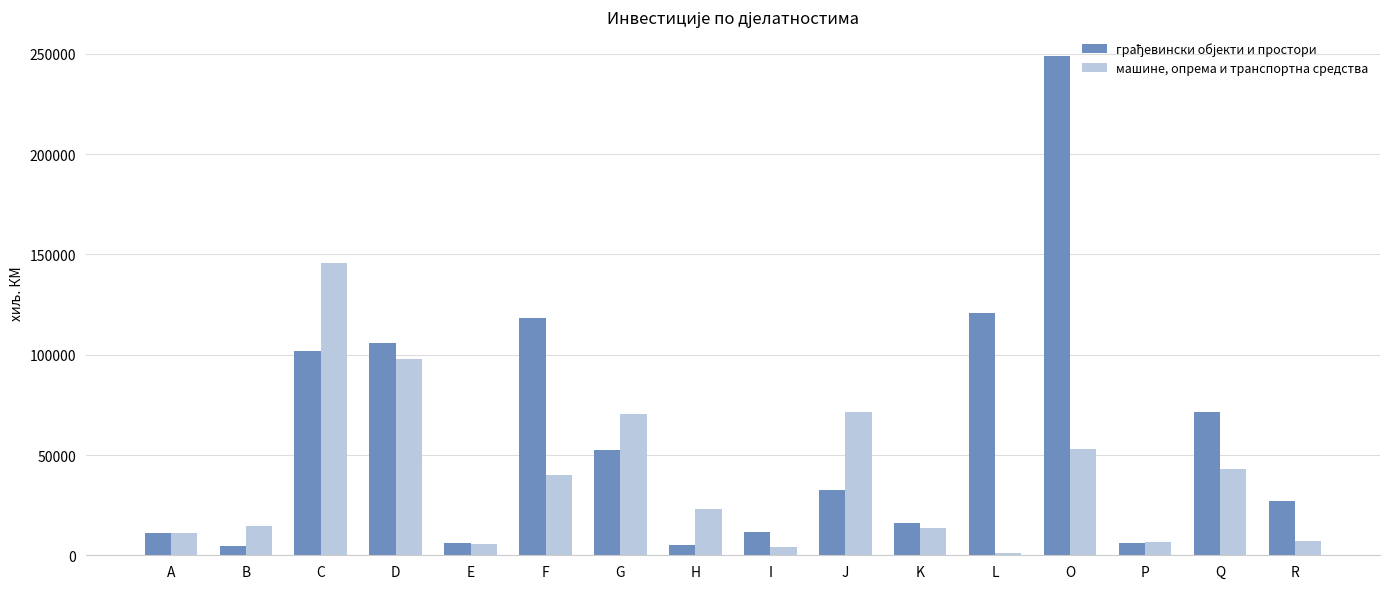

What is the total value across all series at G?

123232